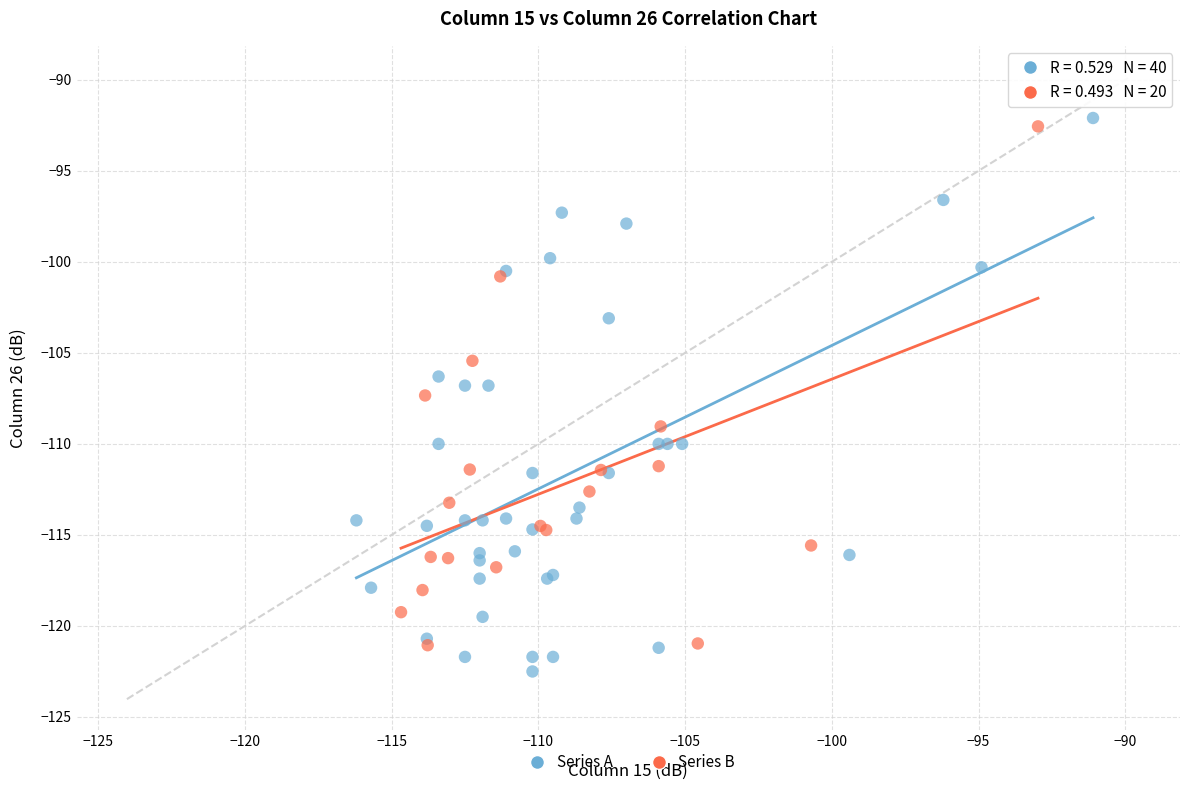

Which series has the largest Y range (max minus min)?

Series A